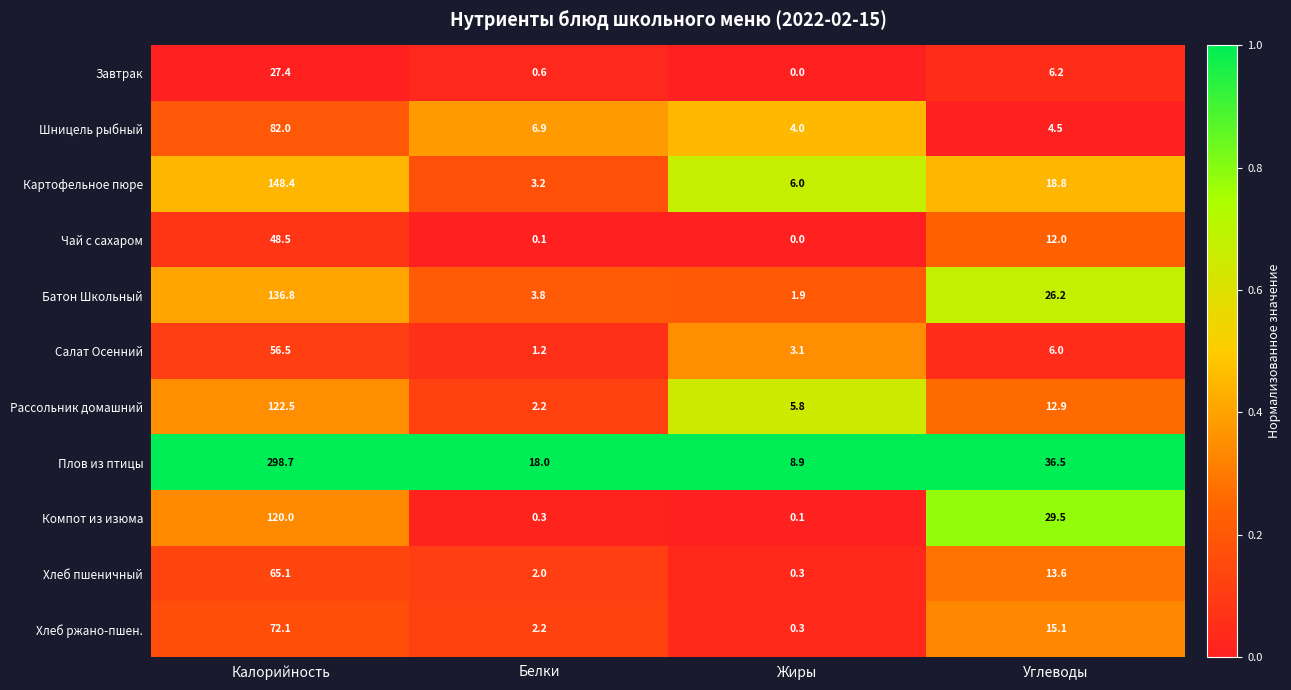

How many categories are shown in the chart?

4